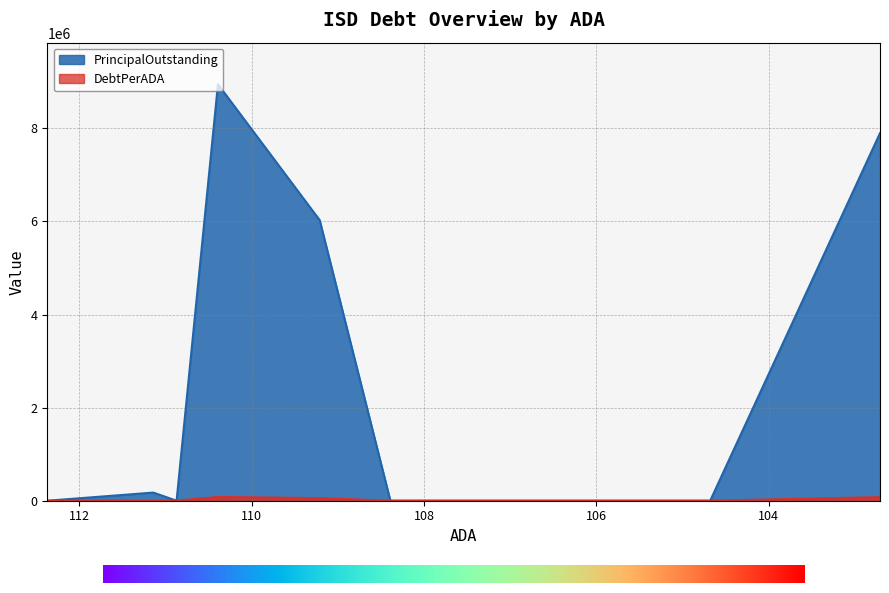

What are all the series names shown in the legend?

PrincipalOutstanding, DebtPerADA